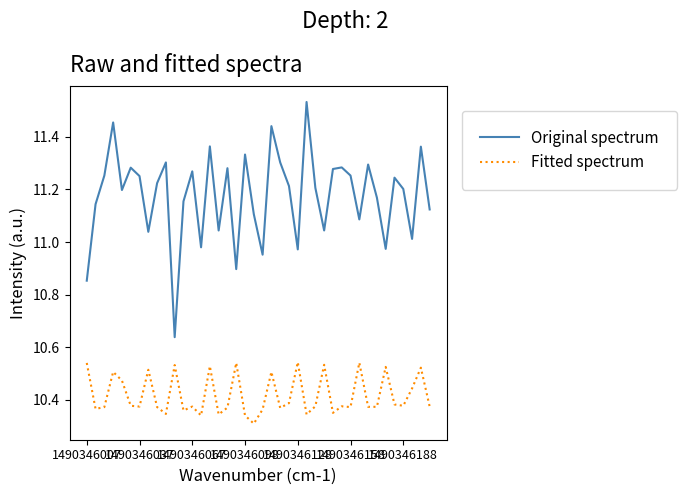

List the series in order of their overall mean, highest first.

Original spectrum, Fitted spectrum